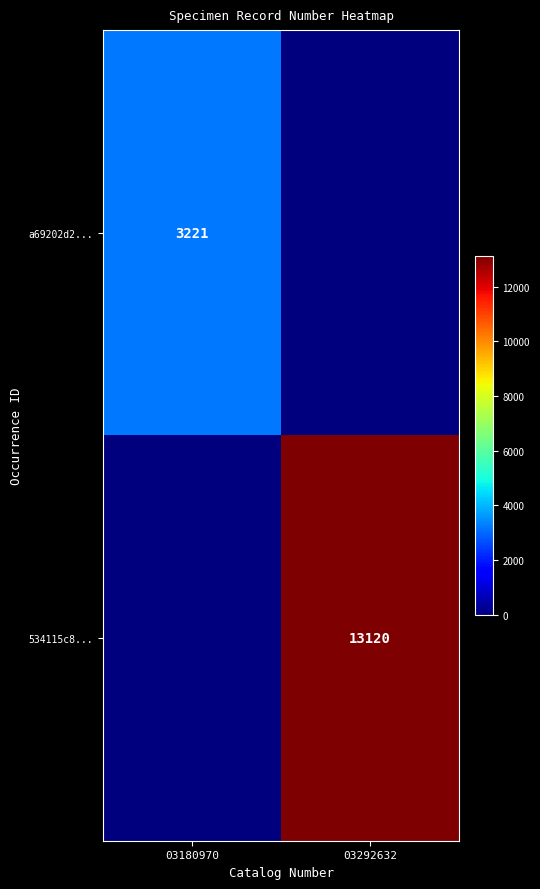

The a69202d2... series shows 5244 at 03180970. True or false?

False